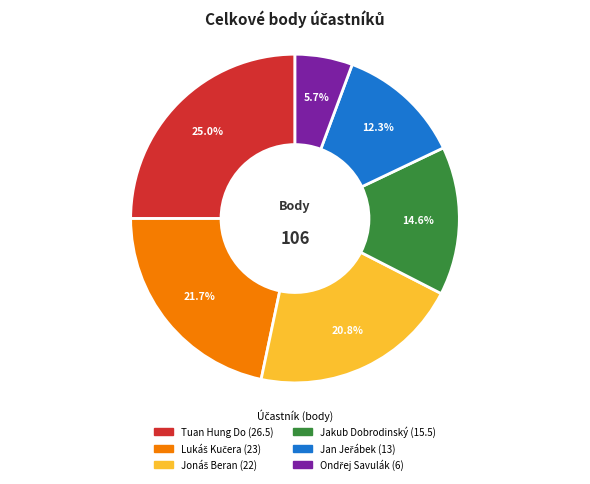

To the nearest percent, what percentage of the pie is Jakub Dobrodinský?

15%